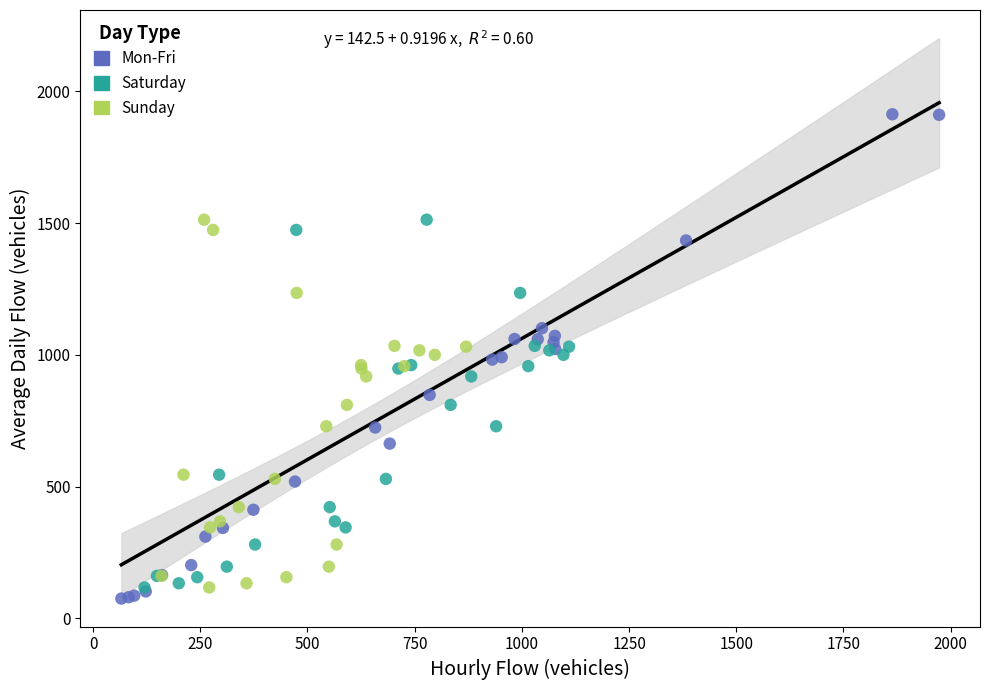

Which series contains the highest Y value?

Mon-Fri